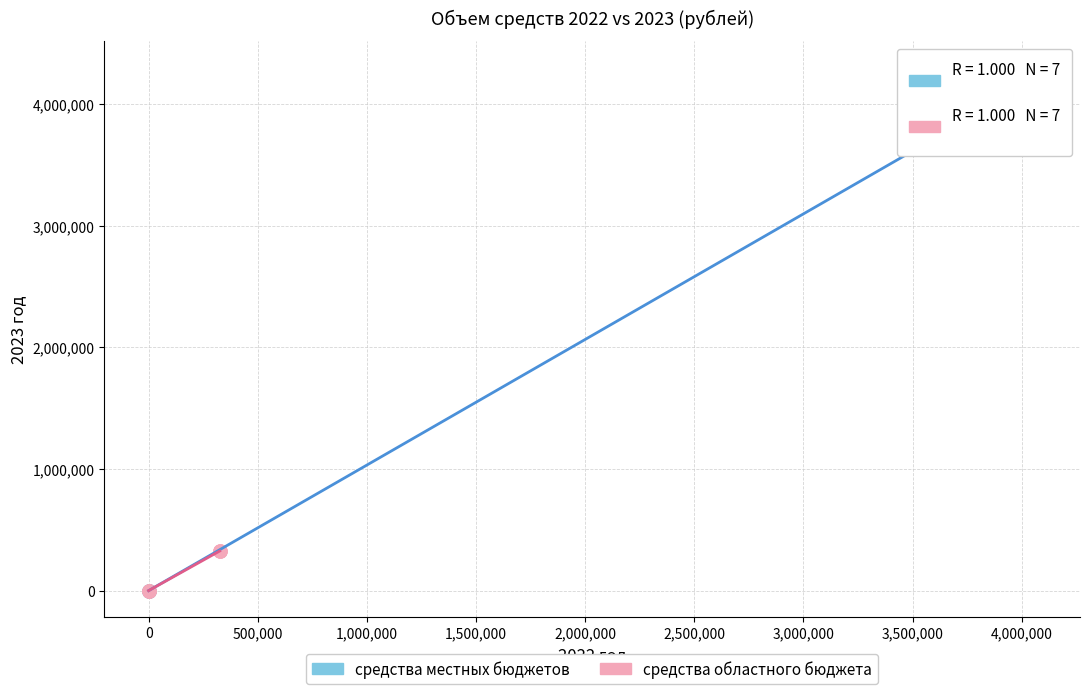

Which series has the largest Y range (max minus min)?

средства местных бюджетов